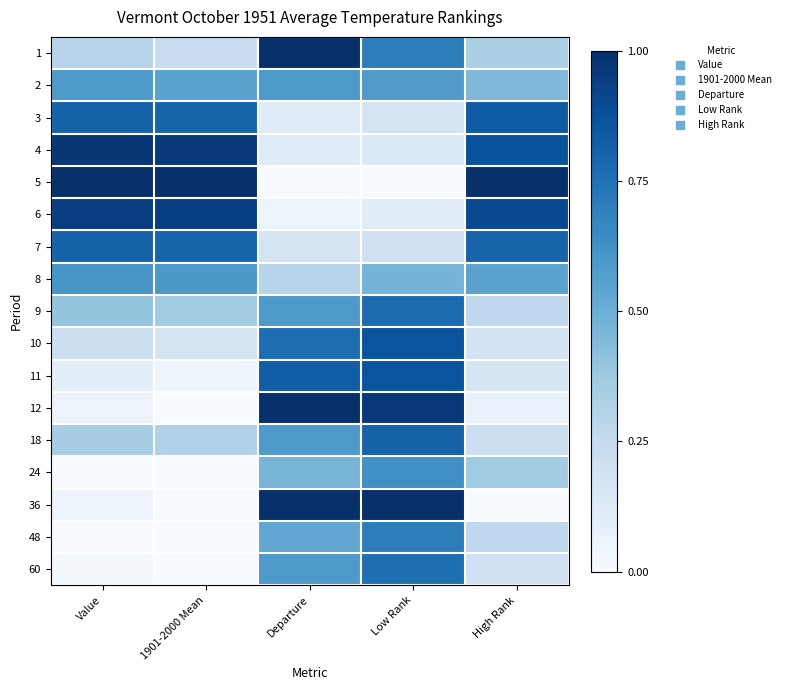

At which category is the sum across all series the highest?

Low Rank